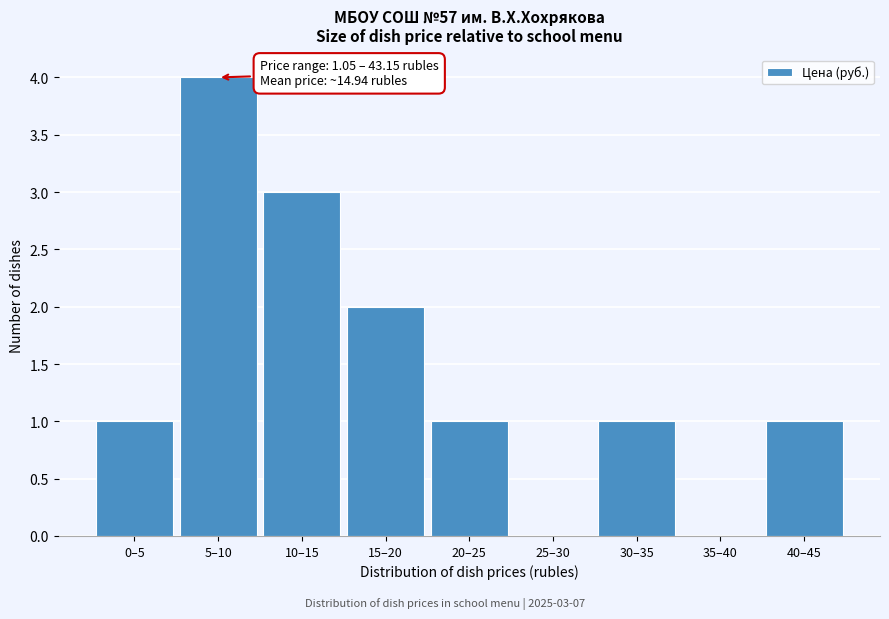

Reading left to right, what are all the values shown in this chart?

0–5=1	5–10=4	10–15=3	15–20=2	20–25=1	25–30=0	30–35=1	35–40=0	40–45=1